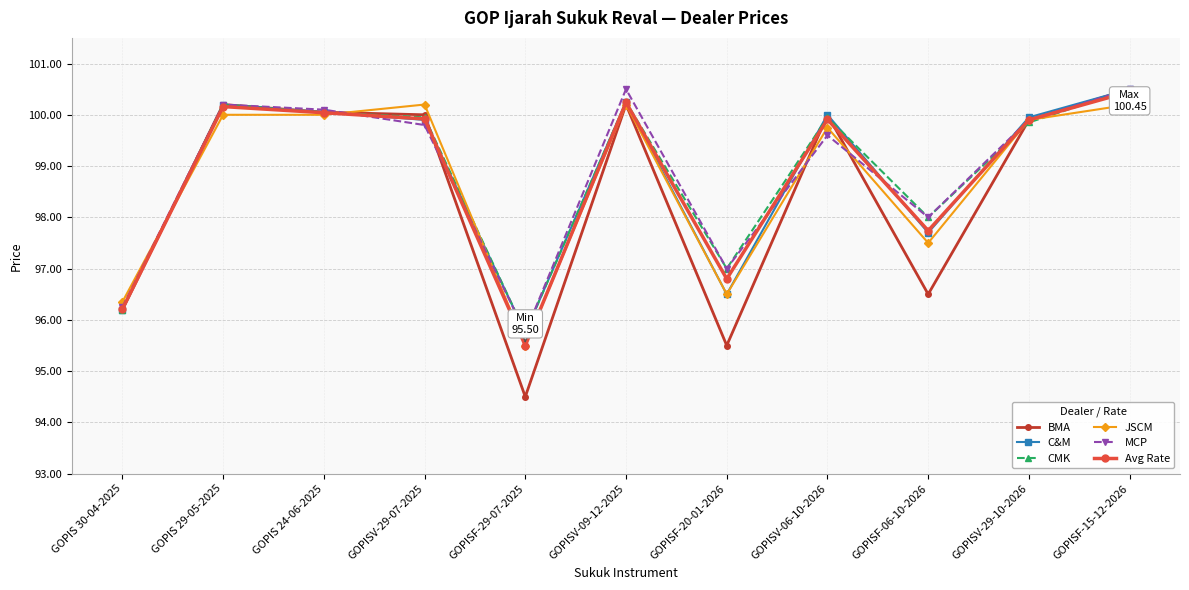

Is the value of JSCM at GOPISV-29-10-2026 greater than the value of MCP at GOPIS 30-04-2025?

Yes